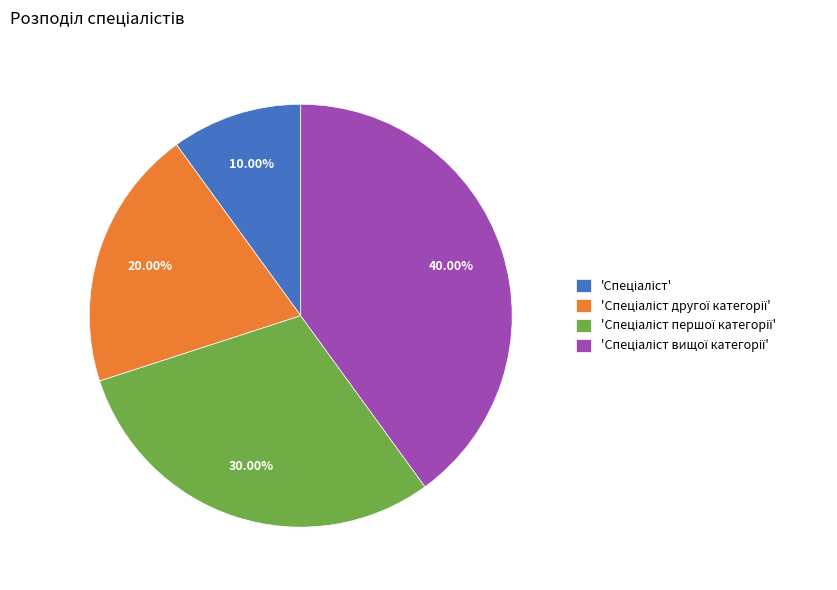

Does any single category account for the majority?

No